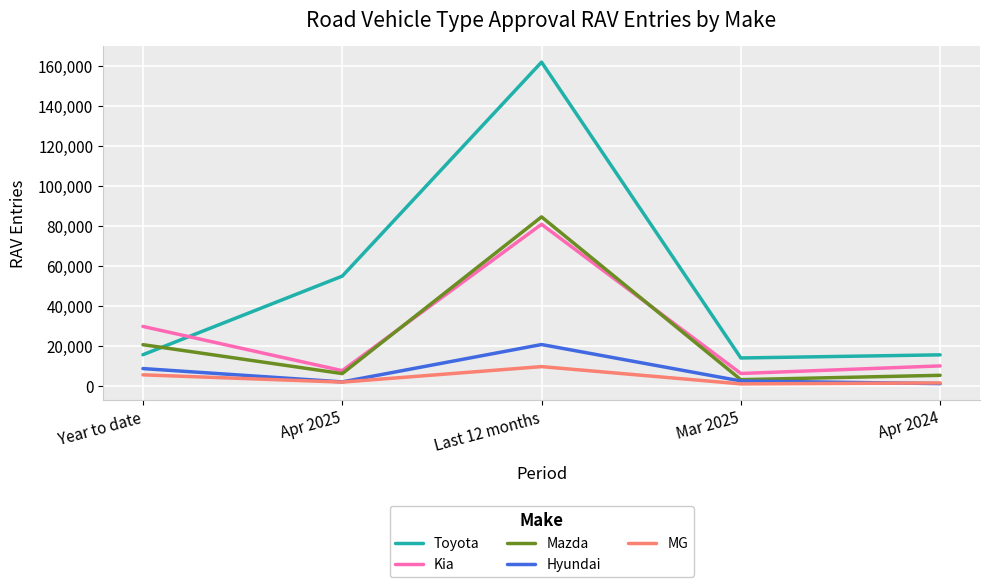

True or false: Mazda and MG cross at least once.

False